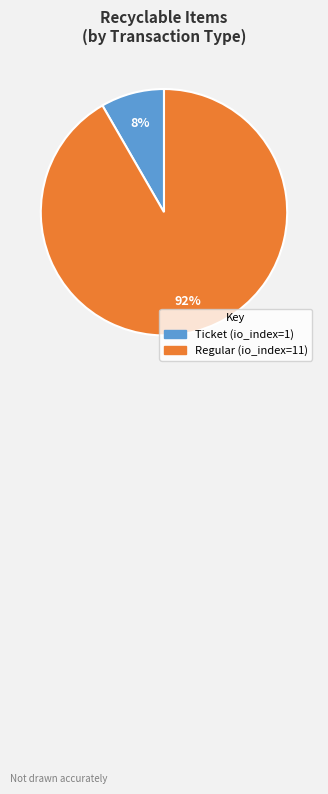

Which category accounts for the majority?

Regular